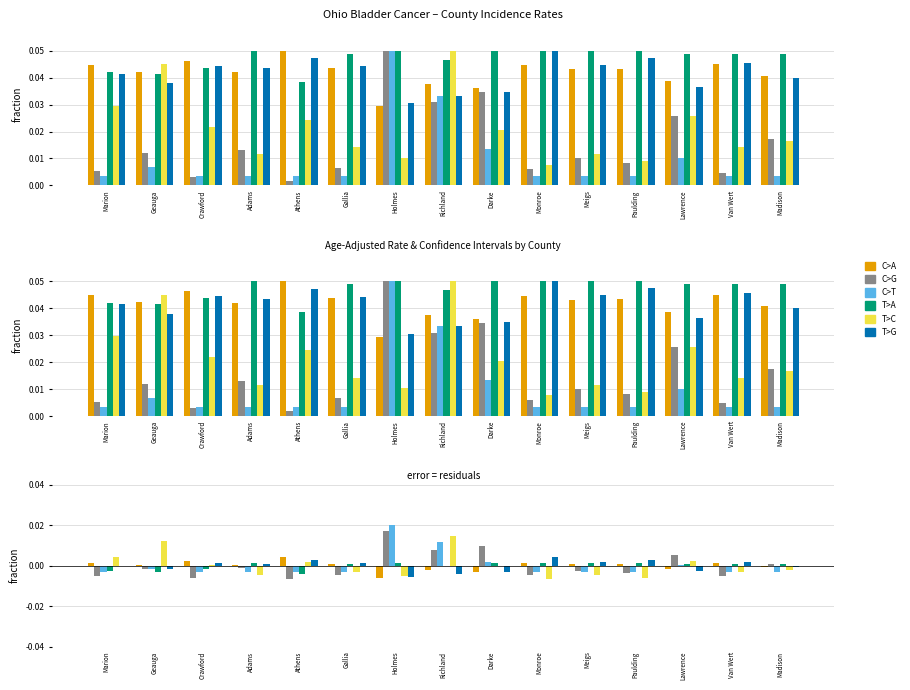

At which category is the sum across all series the highest?

Richland